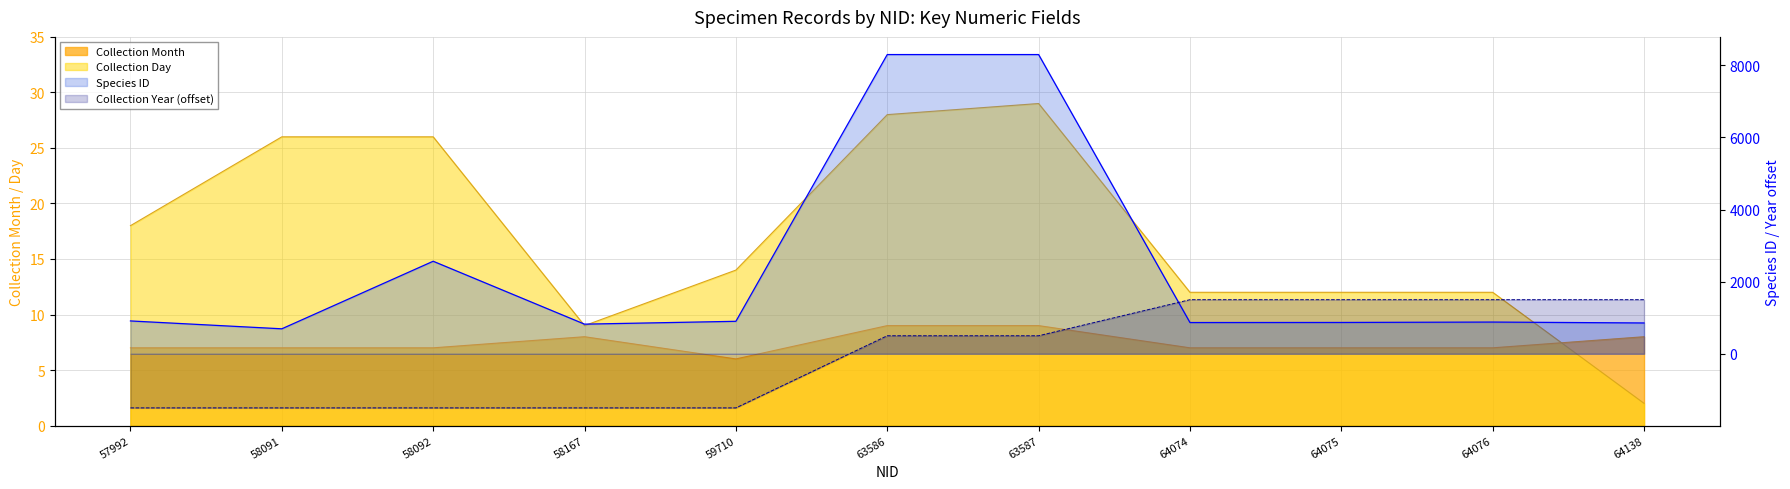

Does the chart display data point markers on the line(s)?

No